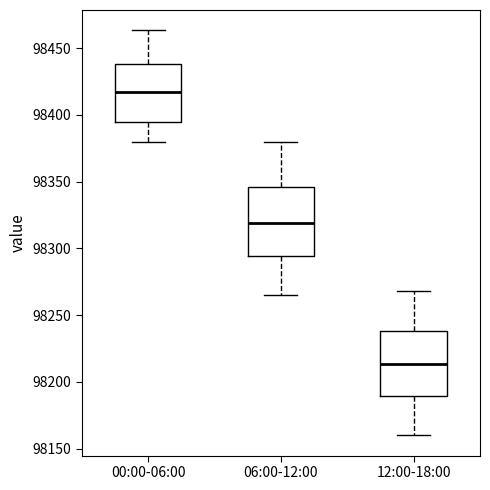

Where does the lower whisker of the box for 06:00-12:00 end on the y-axis? The values are not printed on the chart, so give them approximately, as read against the axis.

98265